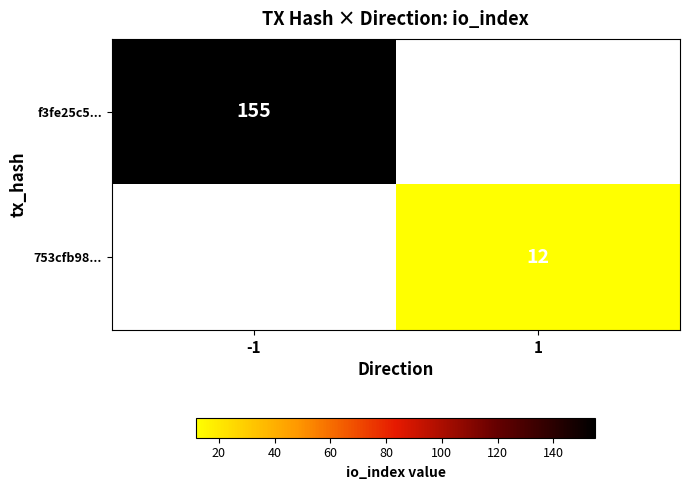

The value of f3fe25c5... at -1 is 155. True or false?

True